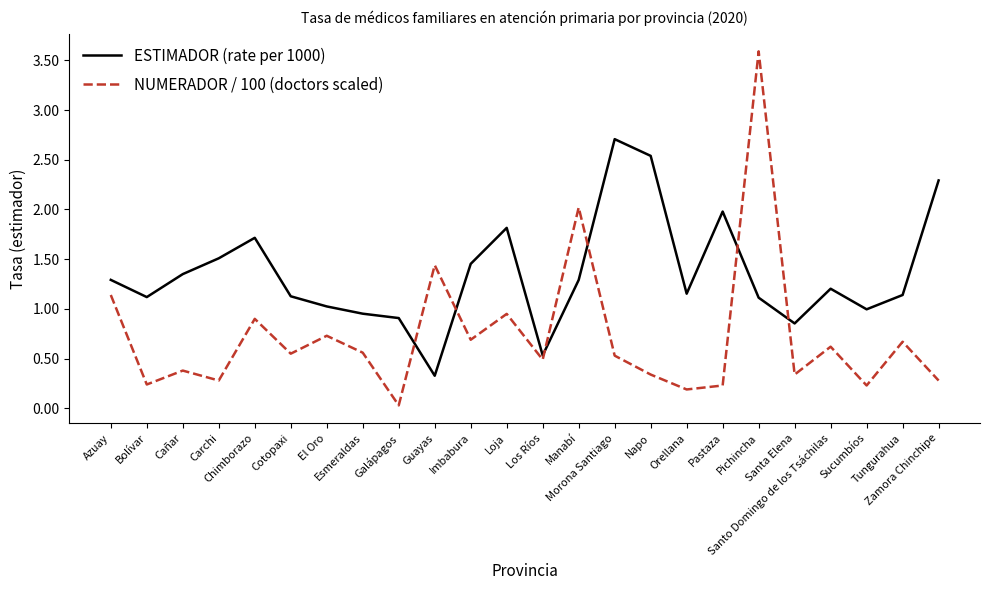

At which category does NUMERADOR / 100 (doctors scaled) reach its first local valley?

Bolívar